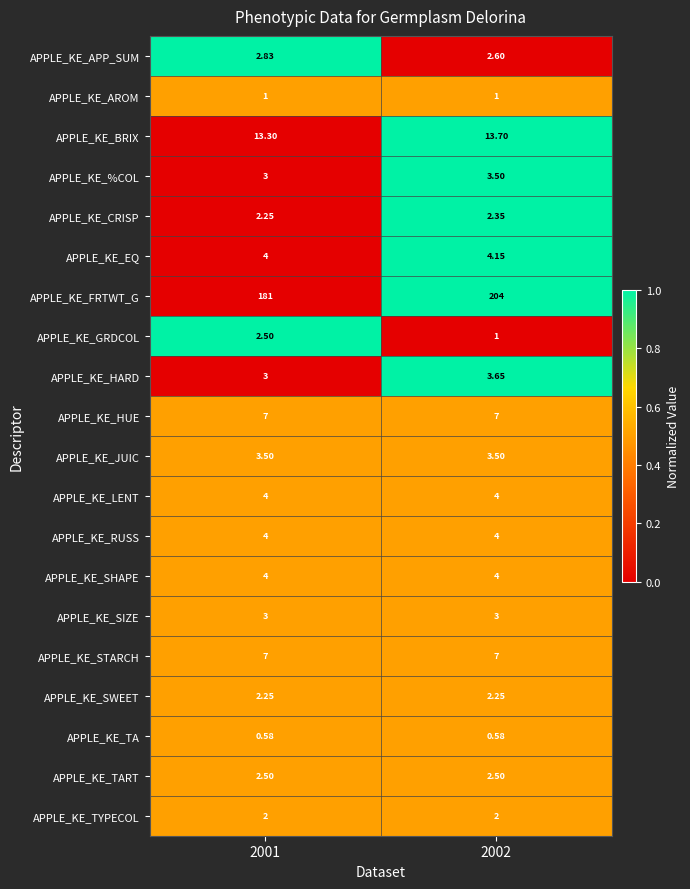

Which series has the largest range (max minus min)?

APPLE_KE_FRTWT_G